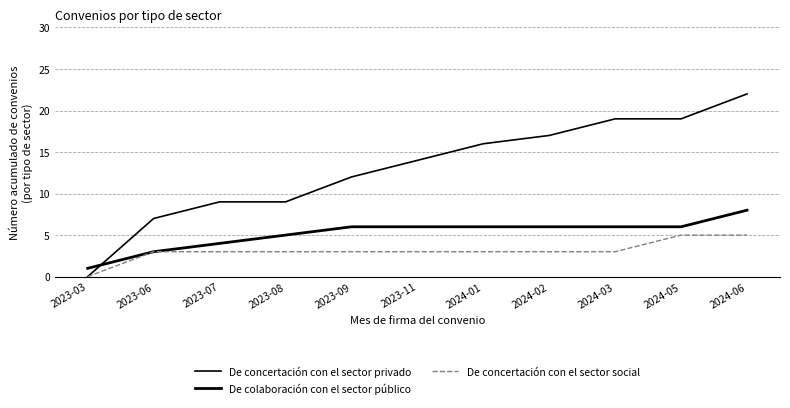

Does the chart display data point markers on the line(s)?

No